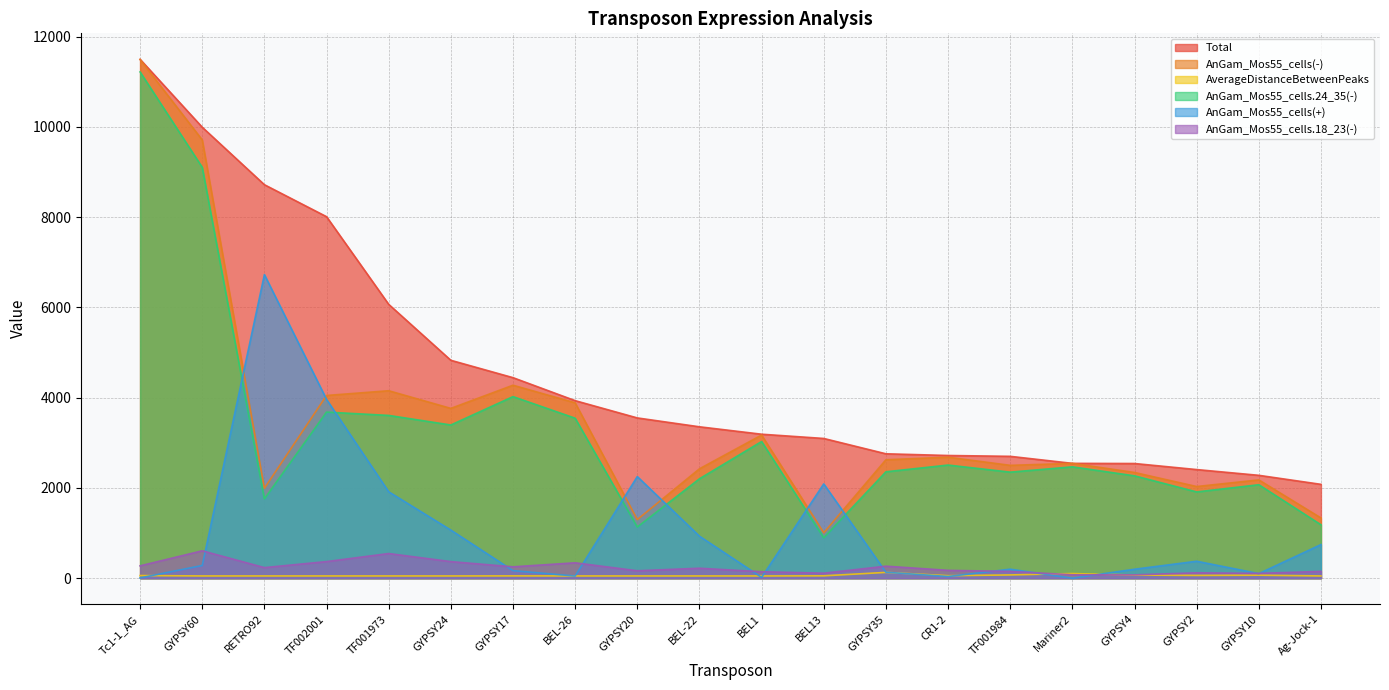

Rank the categories by AnGam_Mos55_cells.18_23(-) value from lowest to highest.

GYPSY4, Mariner2, GYPSY10, BEL13, GYPSY2, BEL1, TF001984, Ag-Jock-1, GYPSY20, CR1-2, BEL-22, RETRO92, GYPSY17, GYPSY35, Tc1-1_AG, BEL-26, GYPSY24, TF002001, TF001973, GYPSY60